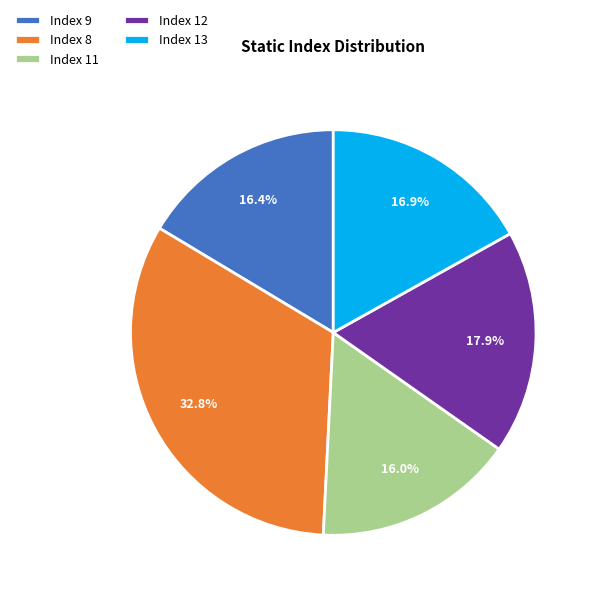

Does Index 9 represent more than half of the total?

No